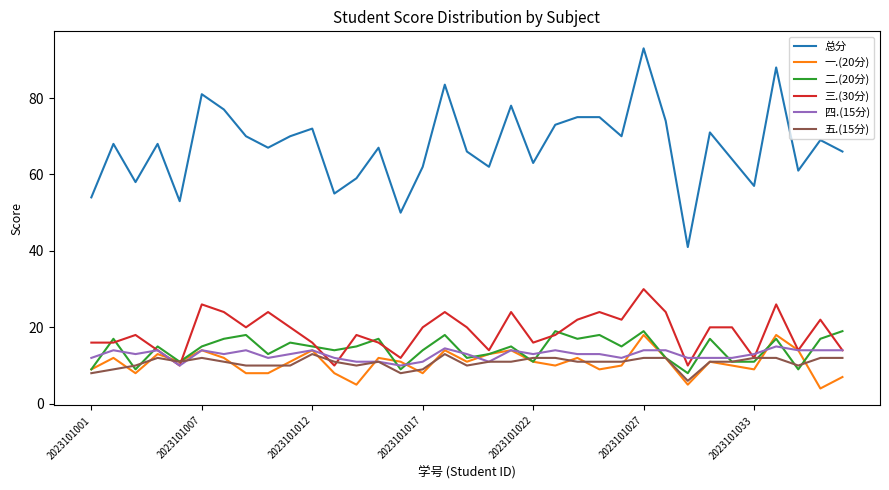

What is the highest value of the 二.(20分) series?

19.0